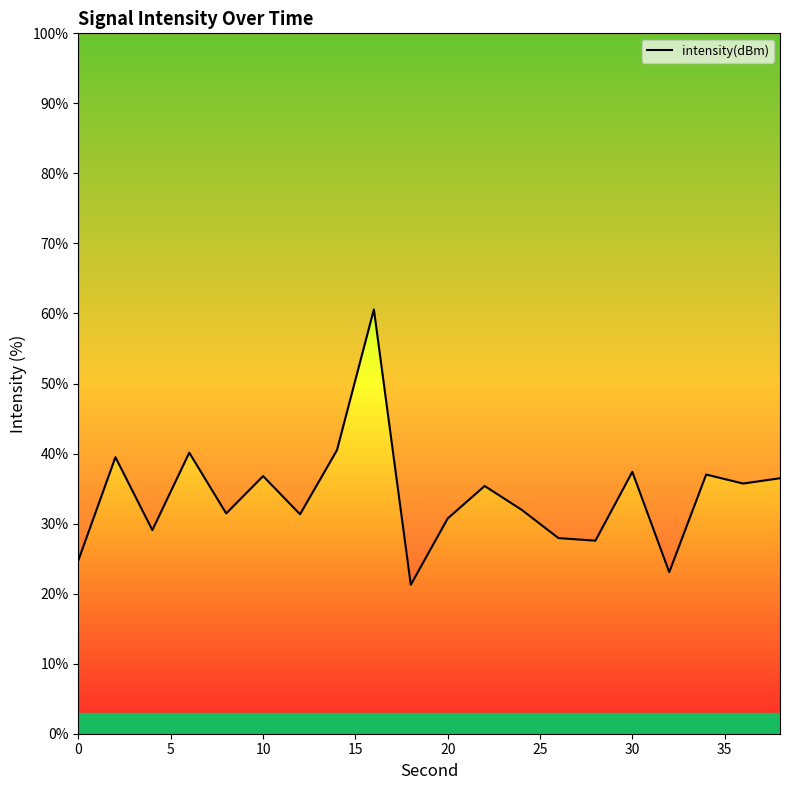

What is the maximum value shown in the chart?

60.6